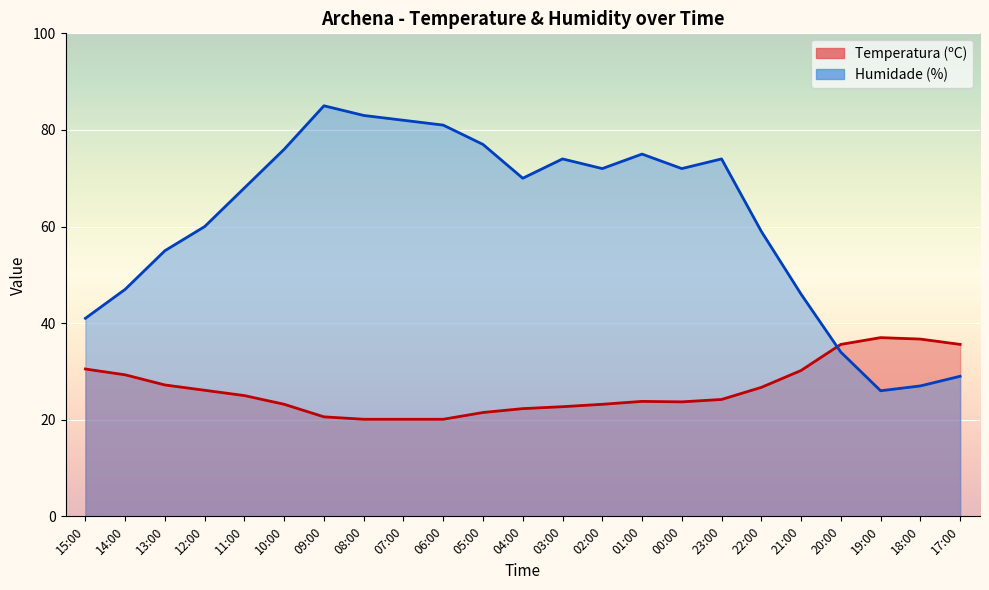

What is the difference between the Temperatura (ºC) values at 05:00 and 09:00?

0.9